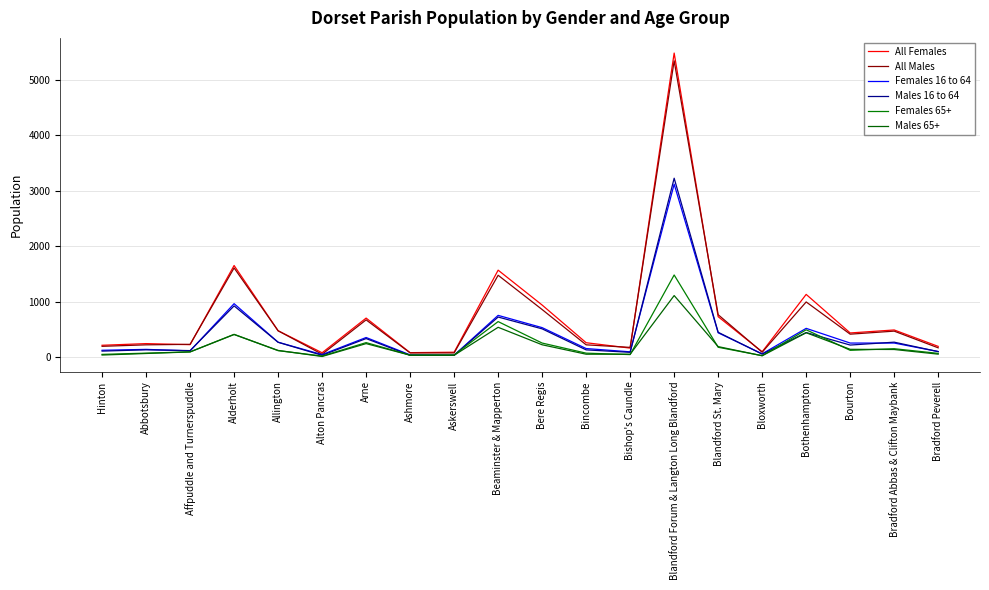

What is the maximum value shown in the chart?

5482